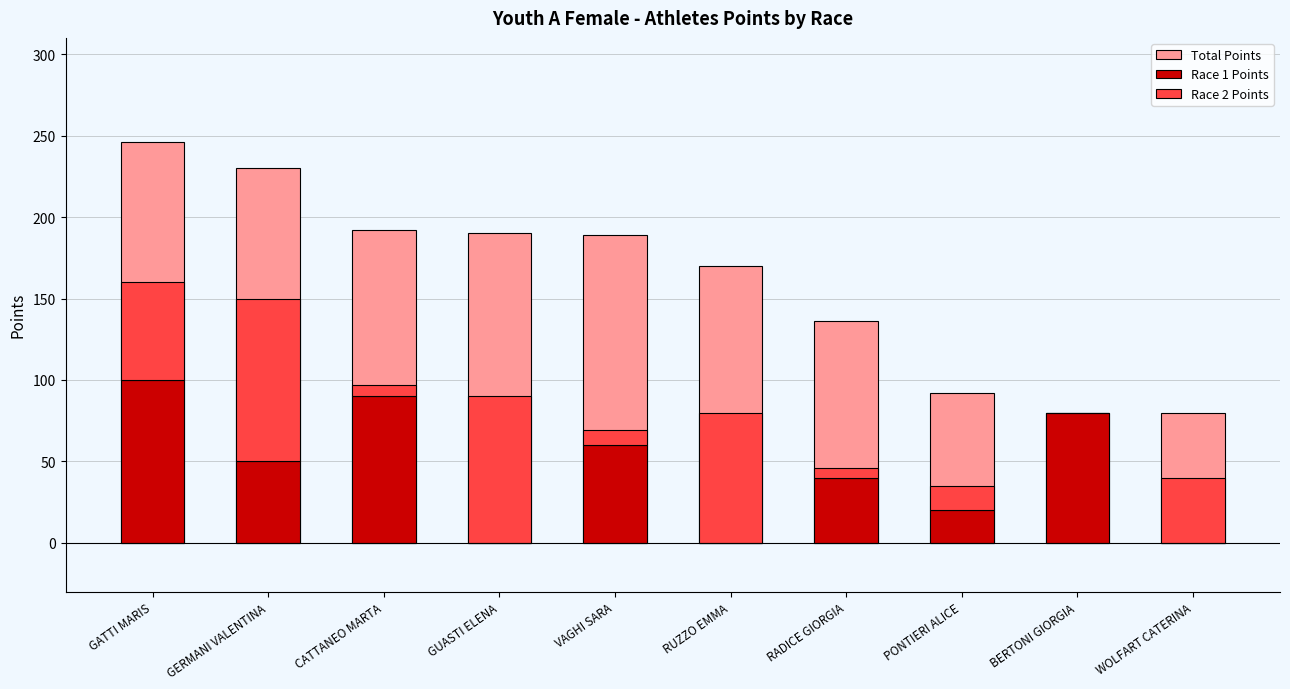

What is the average value of the Race 2 Points series?

41